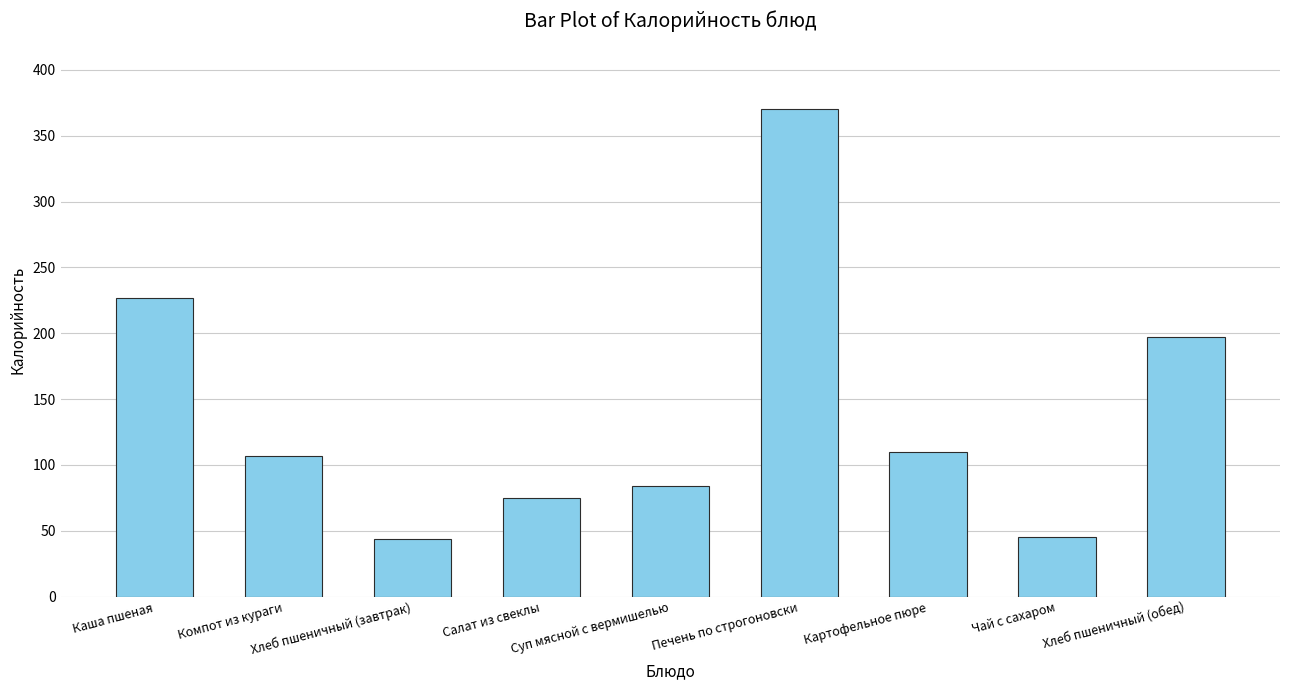

The value at Салат из свеклы is 75.0. True or false?

True